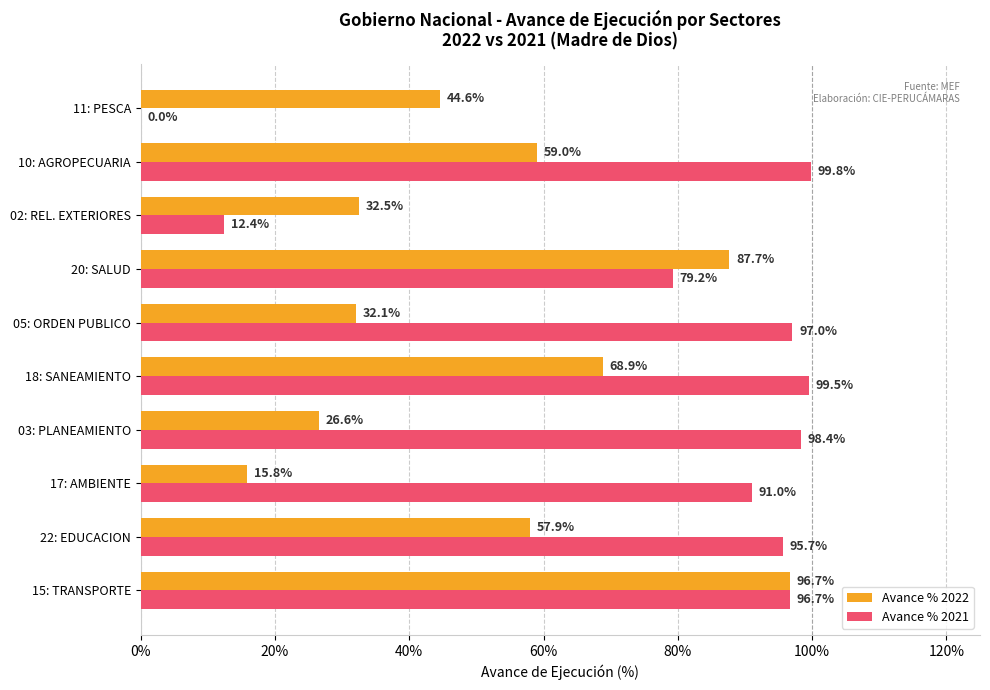

What are all the series names shown in the legend?

Avance % 2022, Avance % 2021